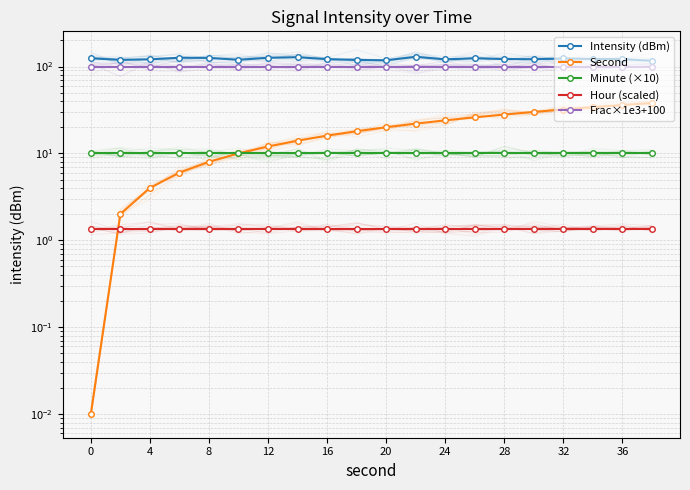

Between 36 and 18, which is larger?

18